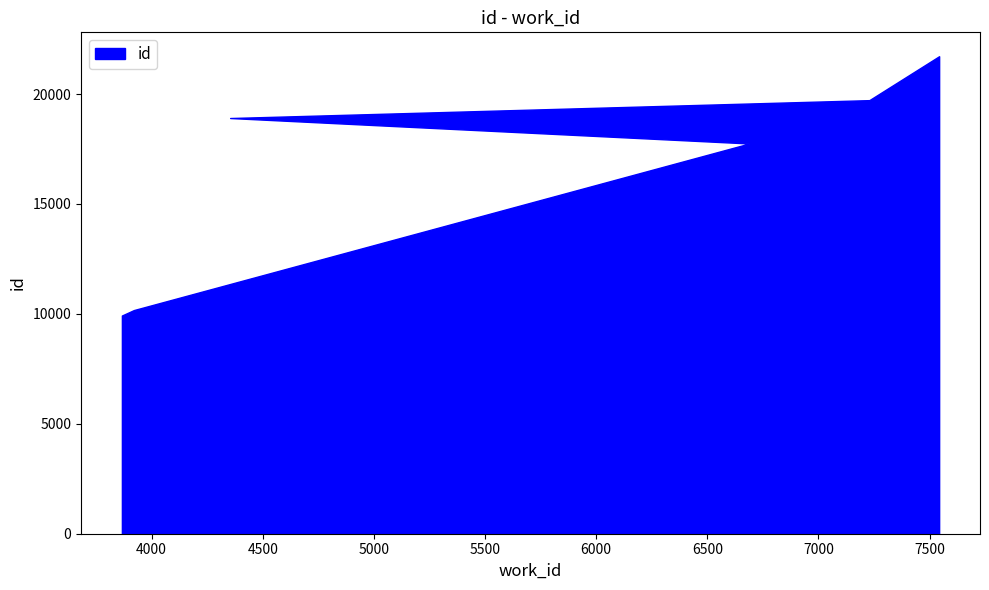

The value at 3866 is 16193. True or false?

False